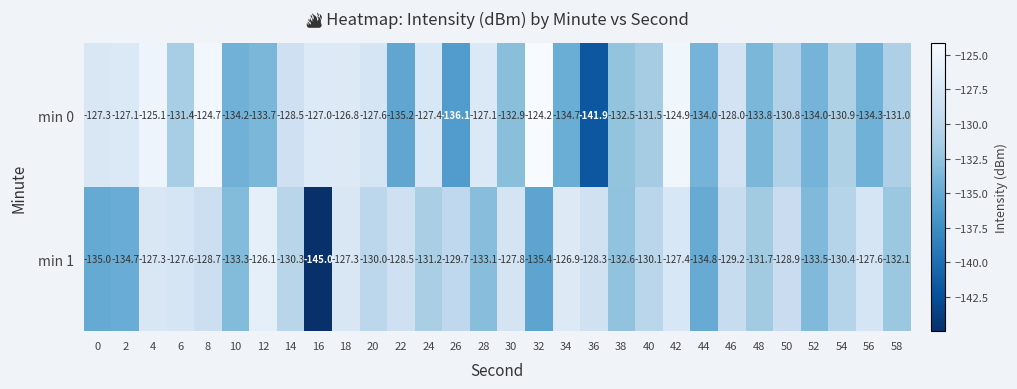

What is the approximate value of min 0 at 18?

-126.8